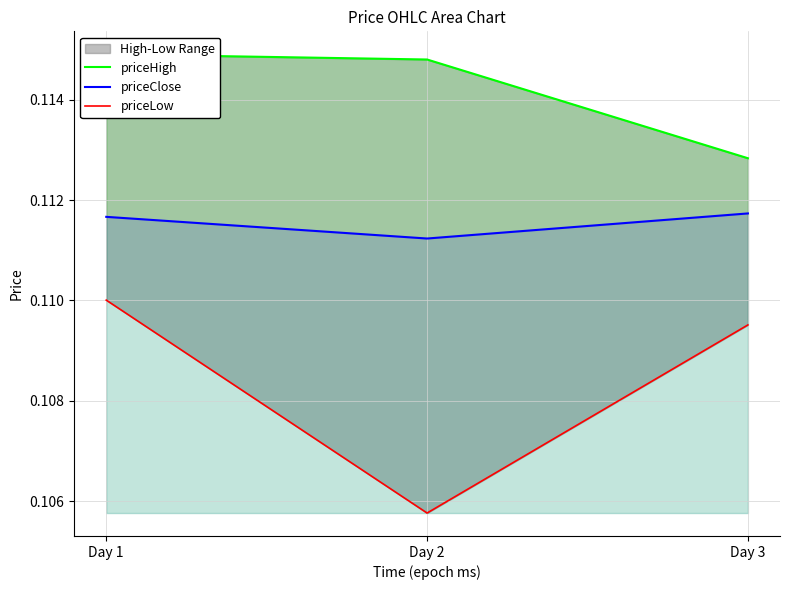

At how many categories does at least one series exceed 0?

3